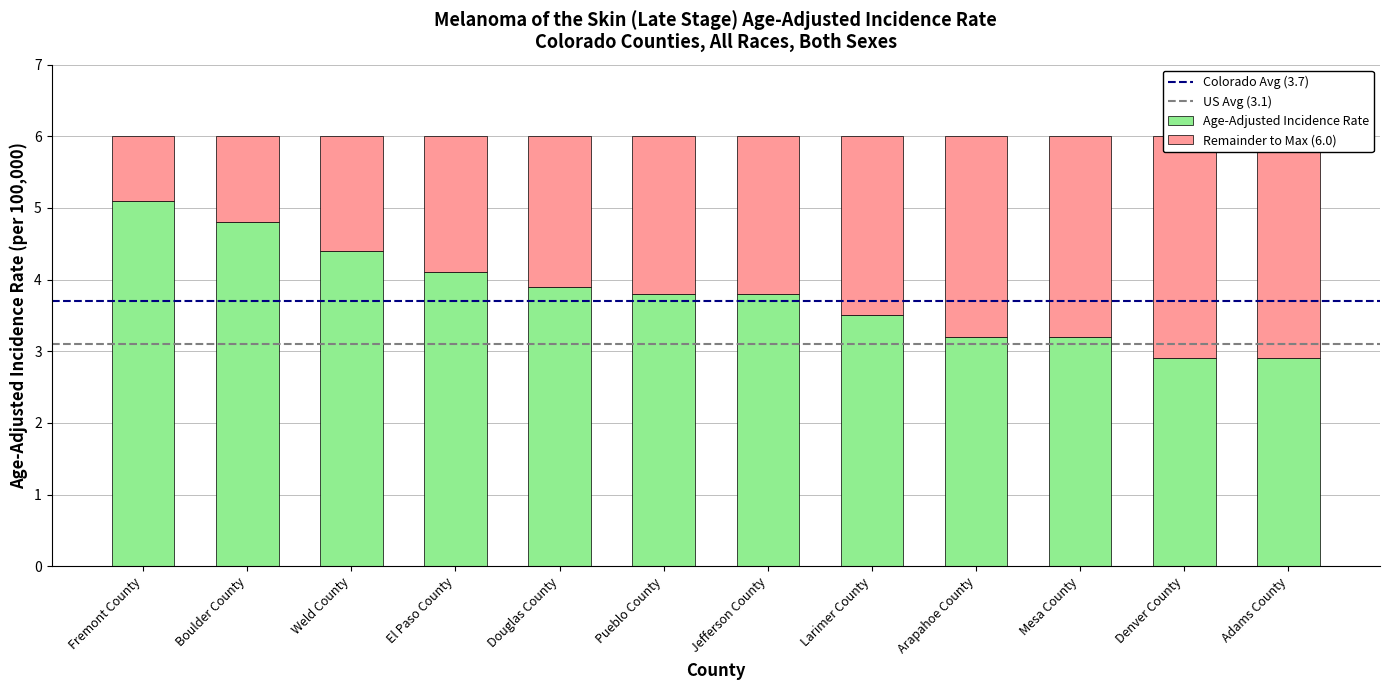

Rank the series by their average value, from lowest to highest.

Remainder to 6, Age-Adjusted Incidence Rate